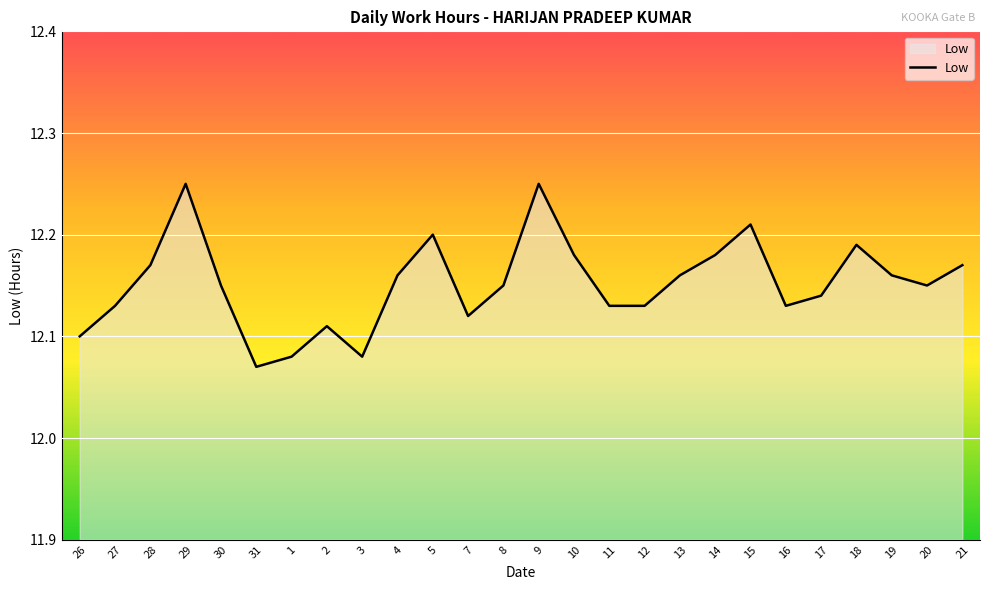

Count the values in the range 12 to 13.

26